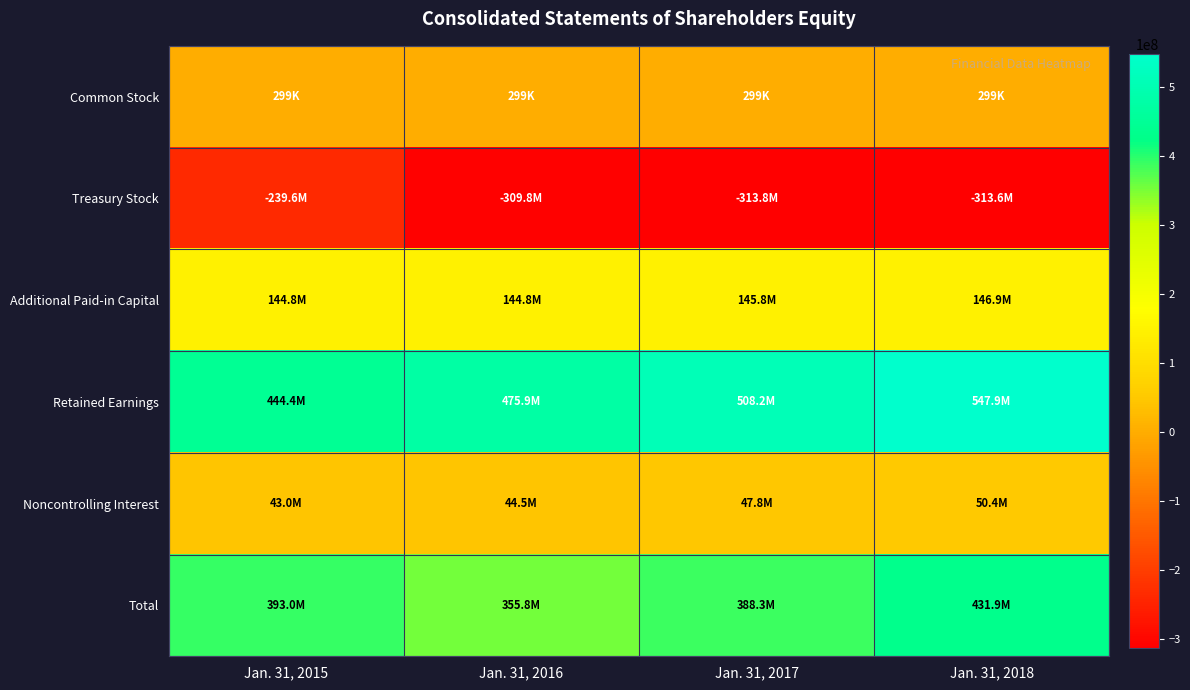

Which series has the widest spread of values?

Retained Earnings